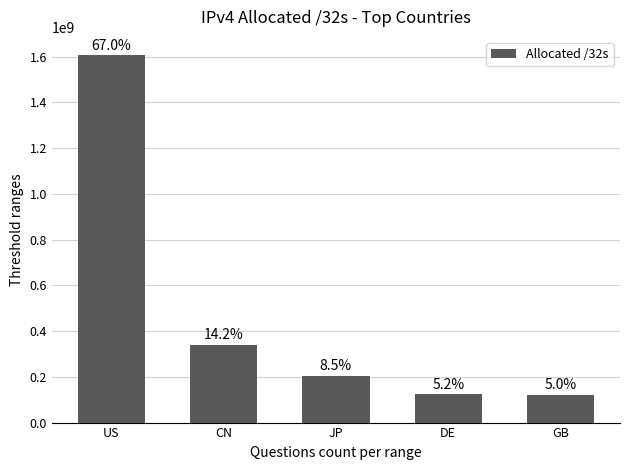

At which label does the data first exceed 204431616?

US